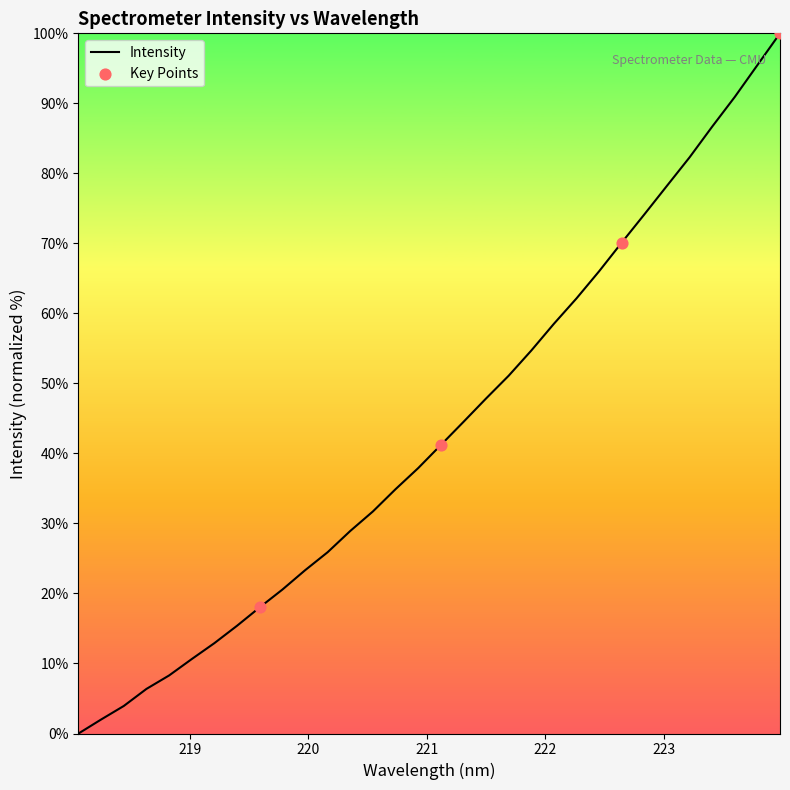

What is the greatest value displayed?

100.0